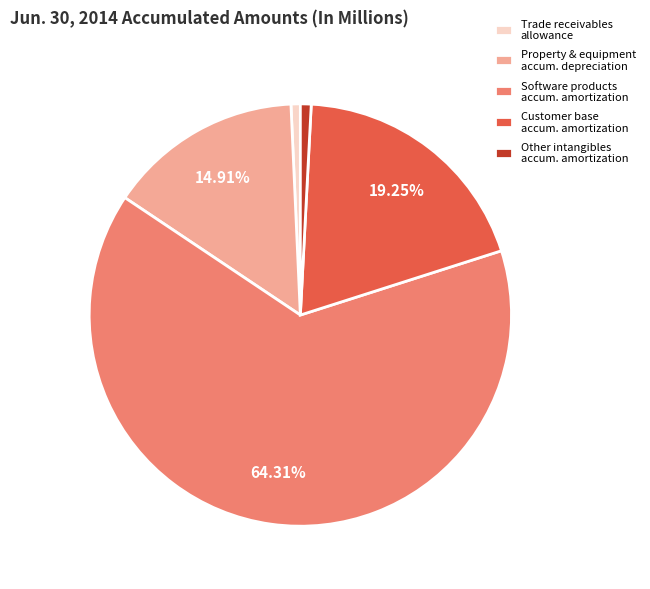

Approximately how many times larger is the value at Software products accum. amortization compared to Customer base accum. amortization?

3.3